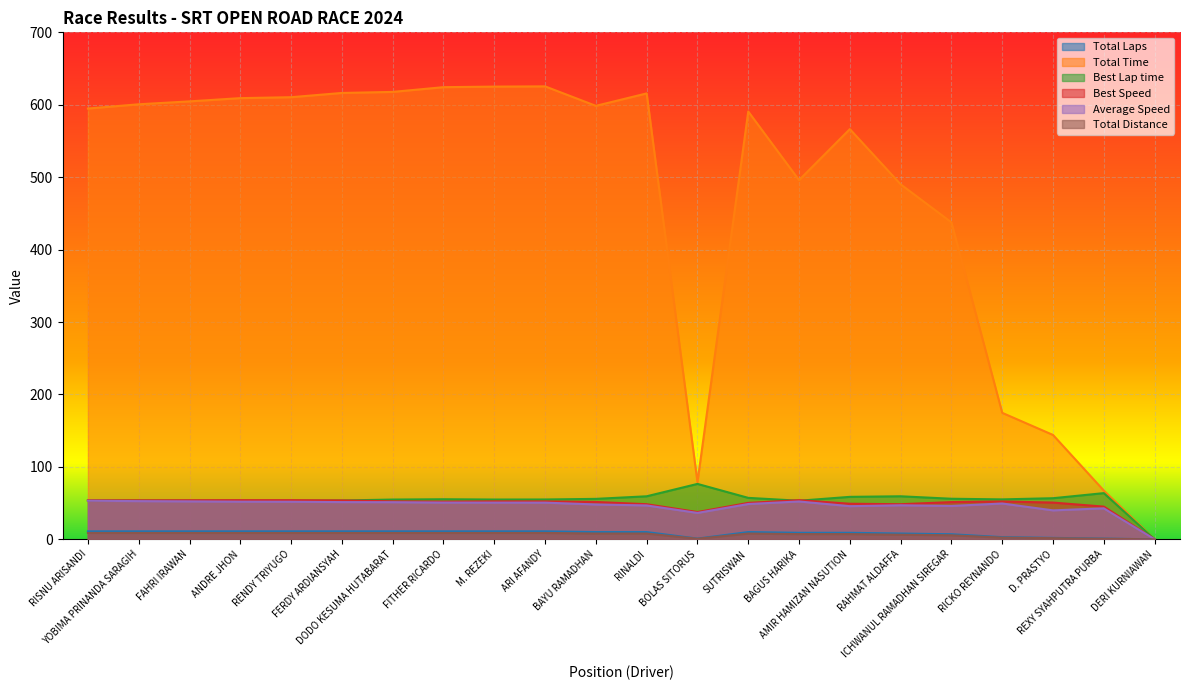

List the series in order of their peak value, lowest first.

Total Distance, Total Laps, Average Speed, Best Speed, Best Lap time, Total Time